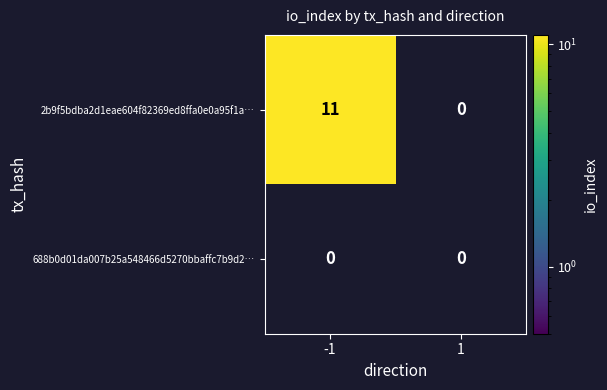

What is the greatest value displayed?

11